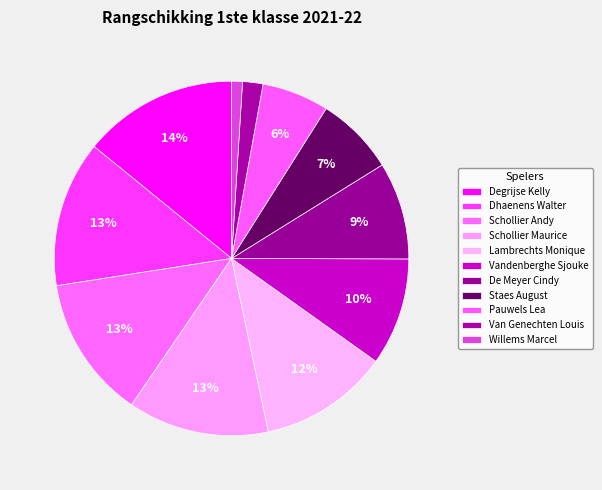

To the nearest percent, what is the difference between the Schollier Maurice and De Meyer Cindy slice percentages?

4%